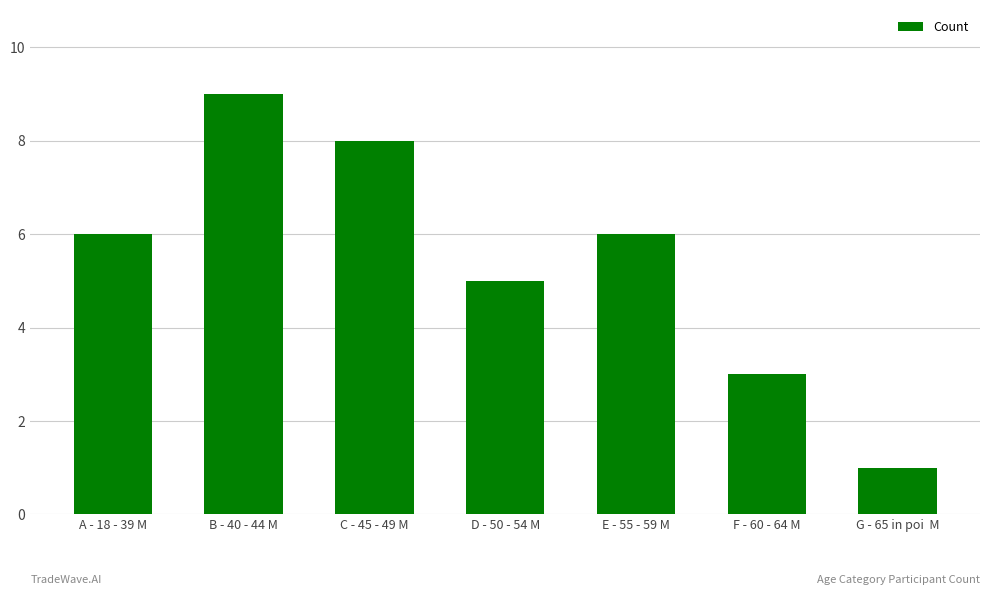

How many data points does each series have?

7